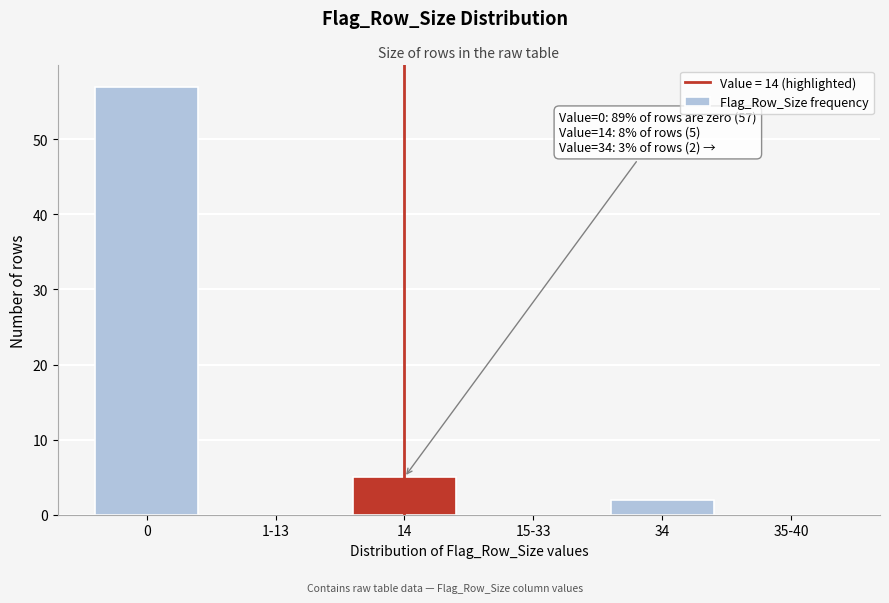

Reading right to left, extract all data points from this chart.

35-40=0	34=2	15-33=0	14=5	1-13=0	0=57